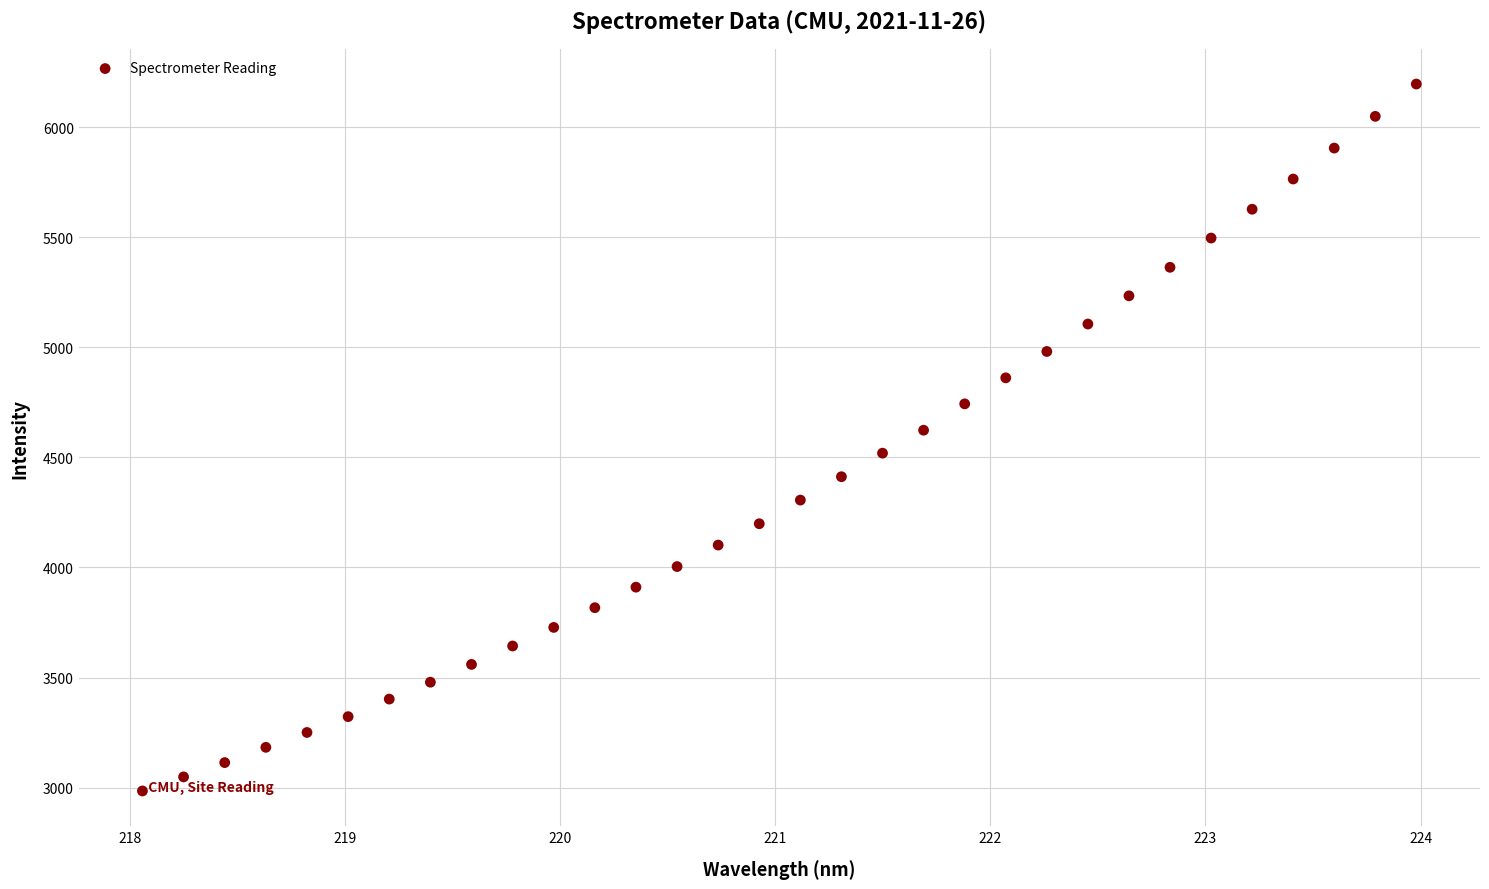

What is the range of Y values (max minus min)?

3210.7